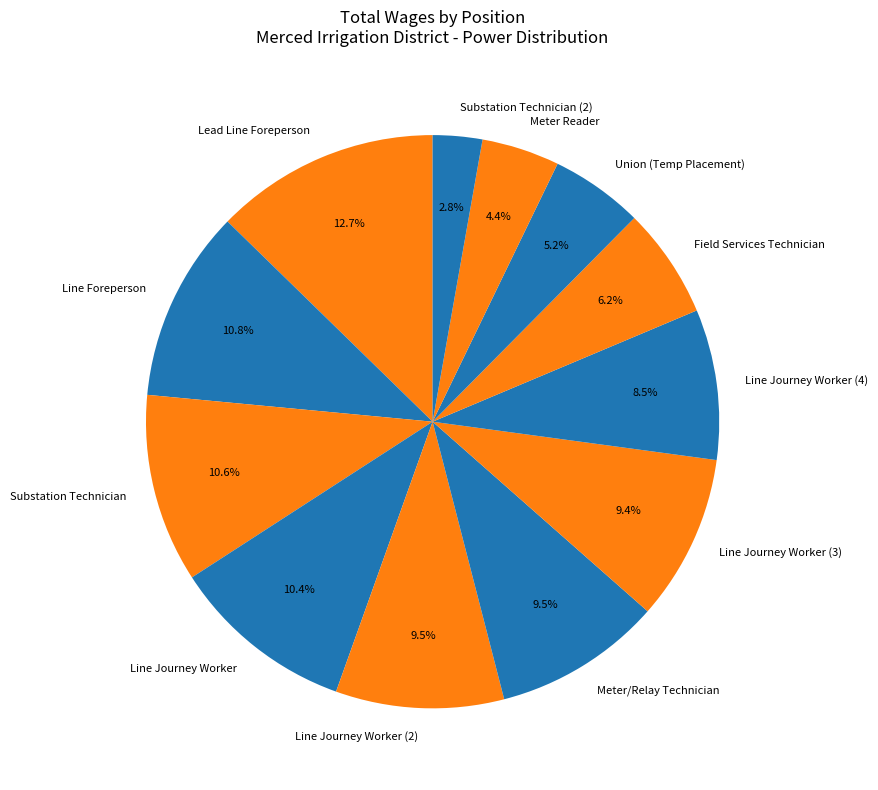

How many slices are in this pie chart?

12